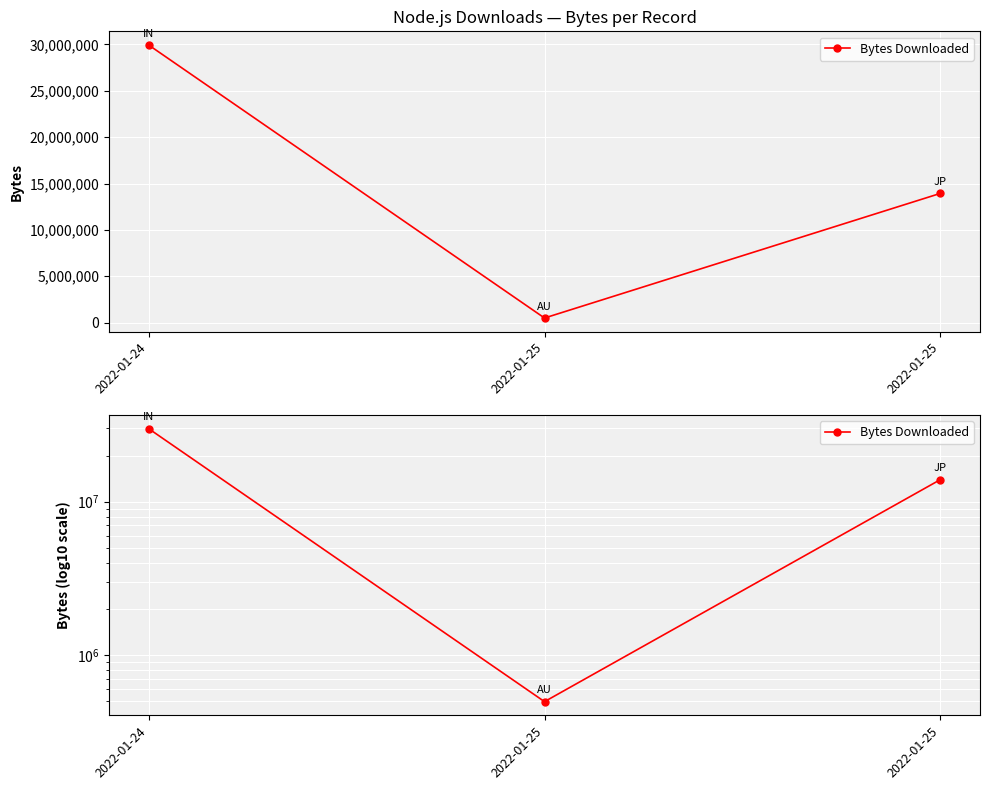

What is the sum of all values?

44380226